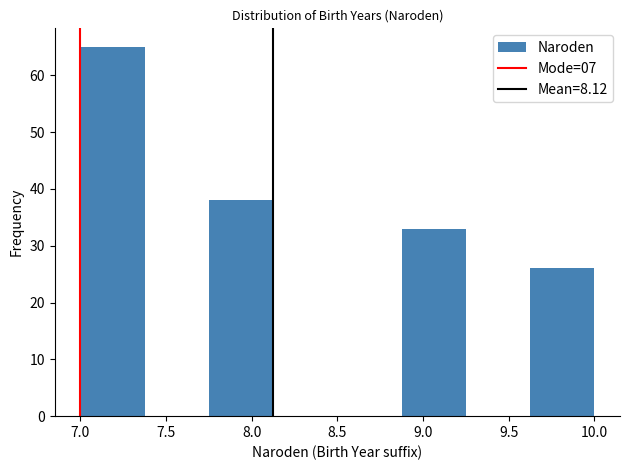

How tall is the bar that spans 7.750 to 8.125 on the x-axis? Neither the bar edges nor the heights are printed on the chart, so give them approximately, as read against the axes.

38